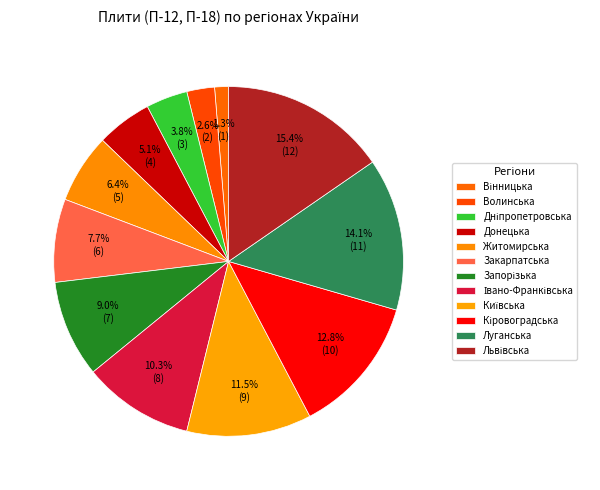

What percentage is the Кіровоградська slice, to the nearest percent?

13%